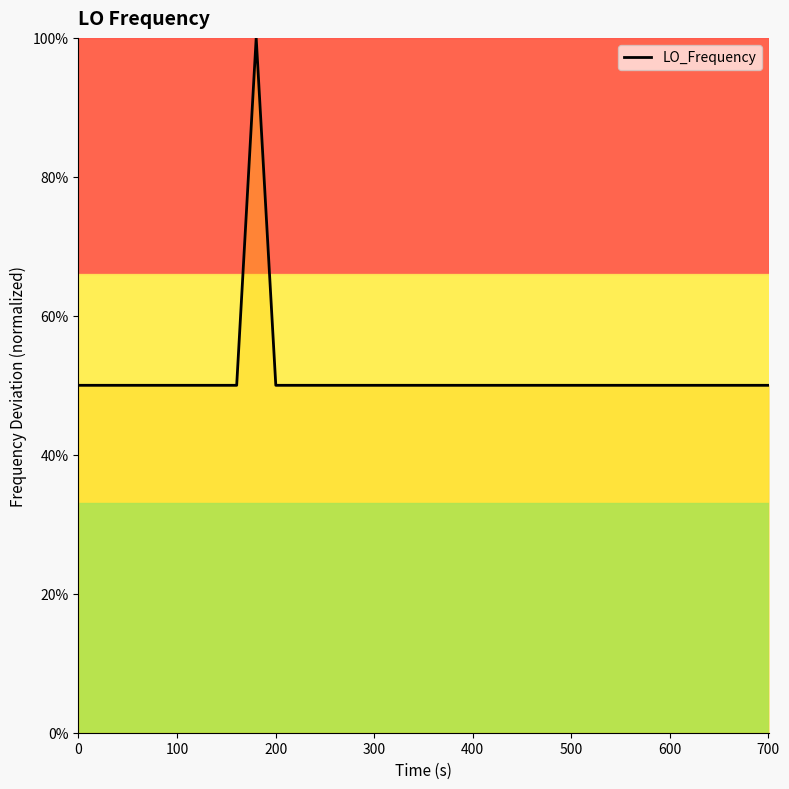

What is the difference between the maximum and minimum values?

50.0